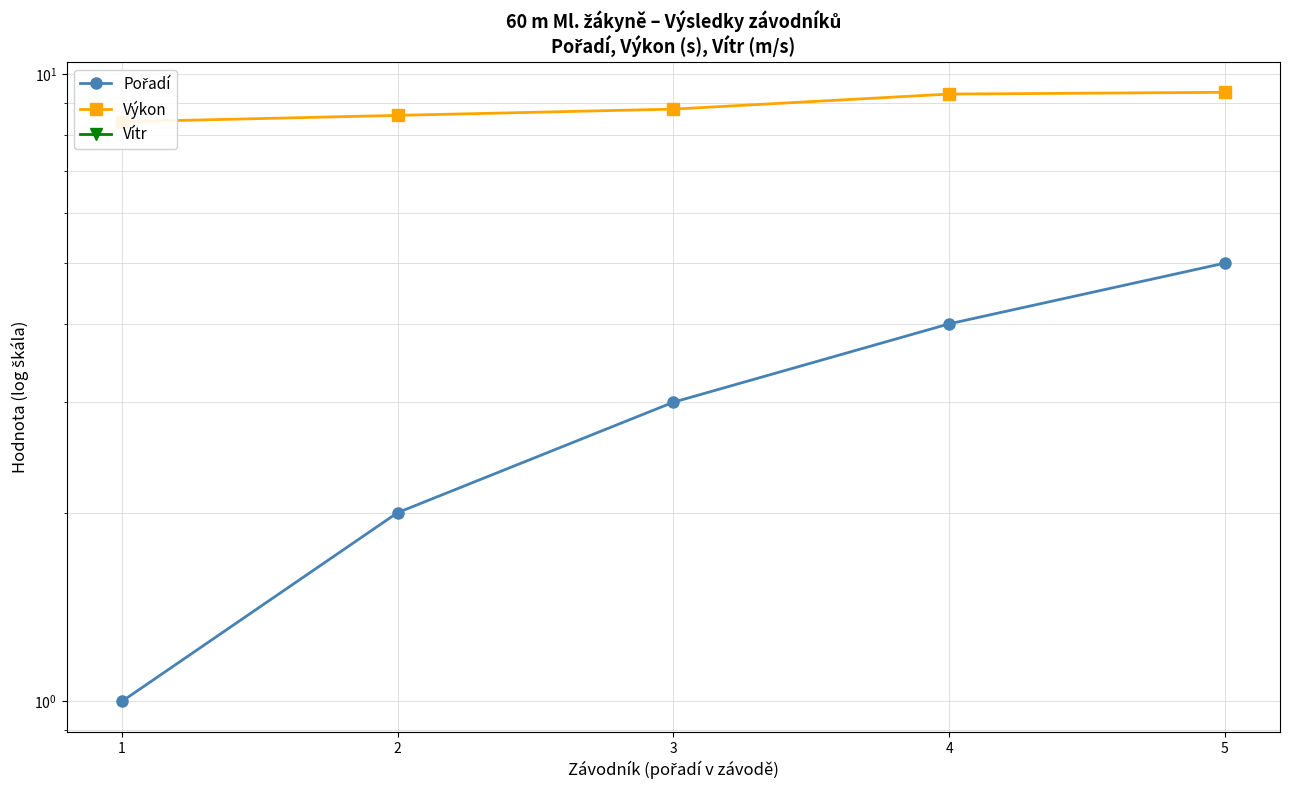

List the series in order of their overall mean, lowest first.

Vítr, Pořadí, Výkon